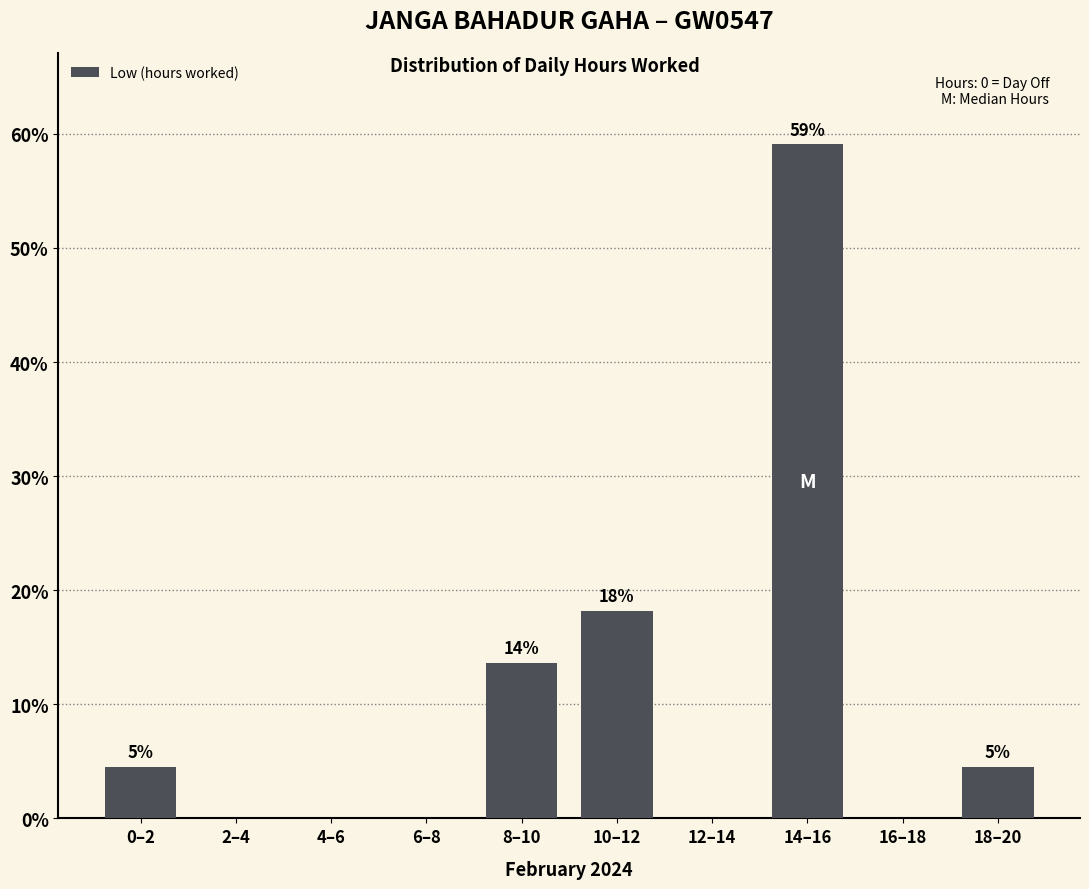

Are the bars horizontal?

No